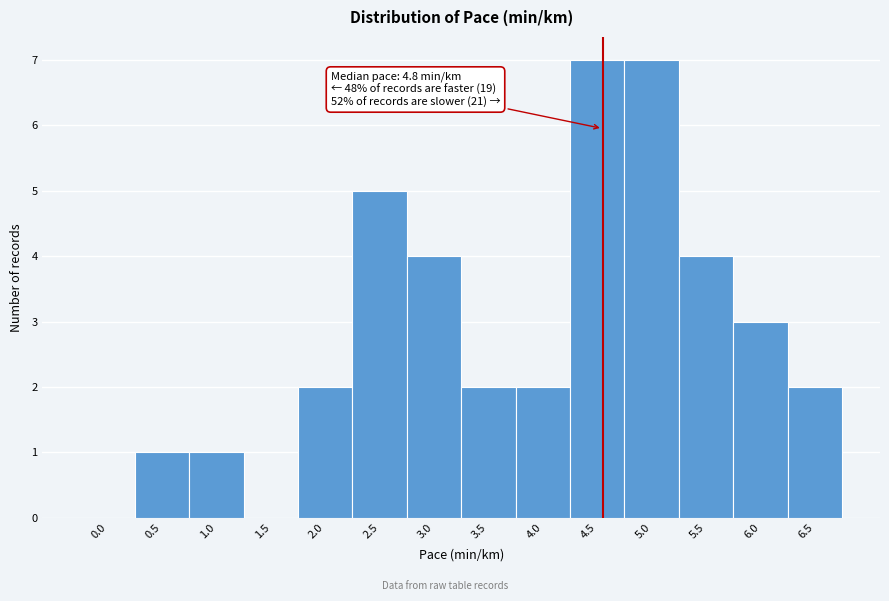

Reading left to right, what are all the values shown in this chart?

0.0=0	0.5=1	1.0=1	1.5=0	2.0=2	2.5=5	3.0=4	3.5=2	4.0=2	4.5=7	5.0=7	5.5=4	6.0=3	6.5=2